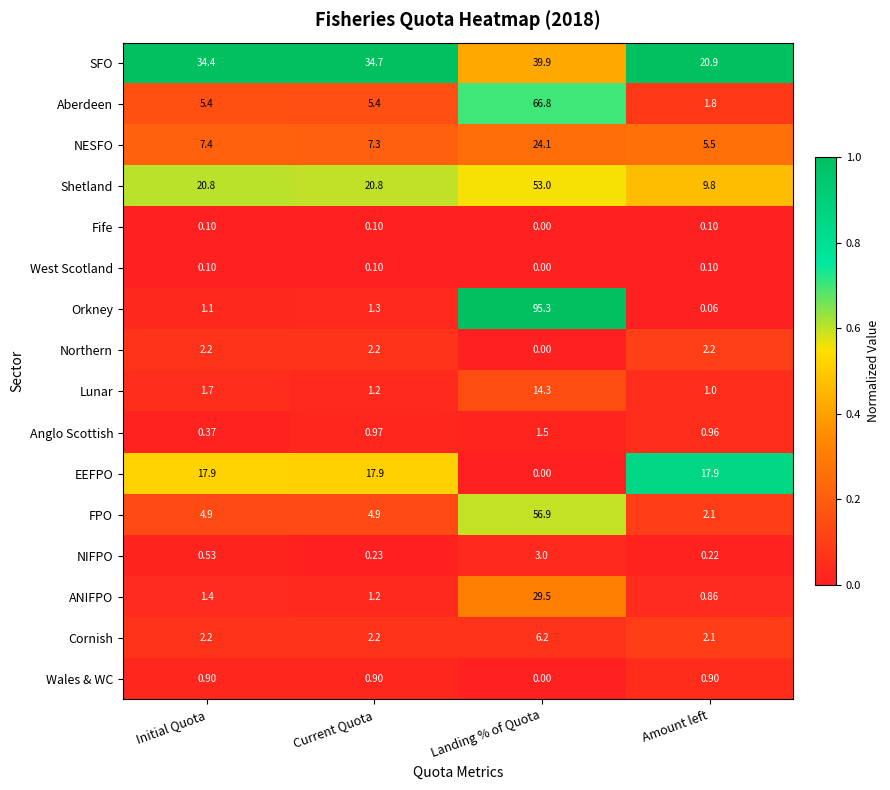

At which category does the chart reach its peak across all series?

Landing % of Quota